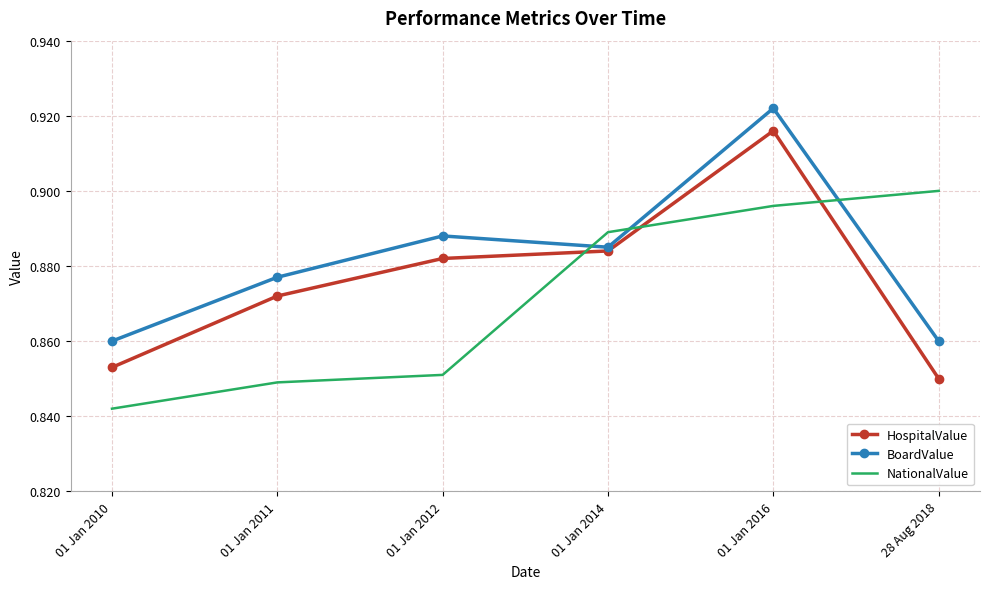

Between 01 Jan 2012 and 28 Aug 2018, which series saw the biggest shift?

NationalValue